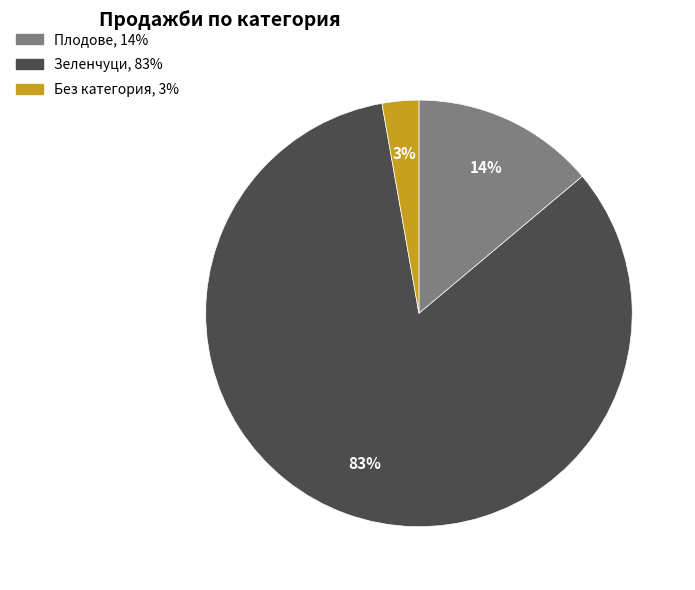

Does Зеленчуци represent more than half of the total?

Yes